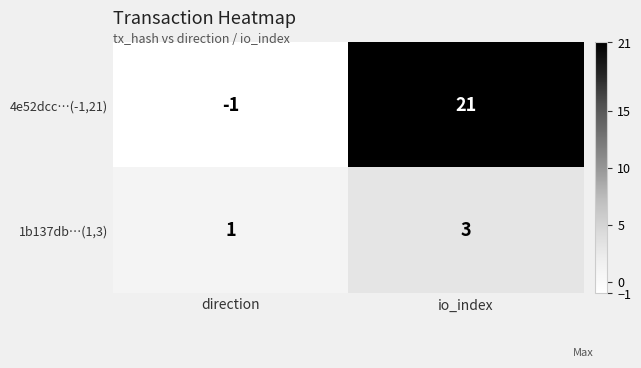

True or false: 4e52dcc…(-1,21) has a value of 0 at direction.

False